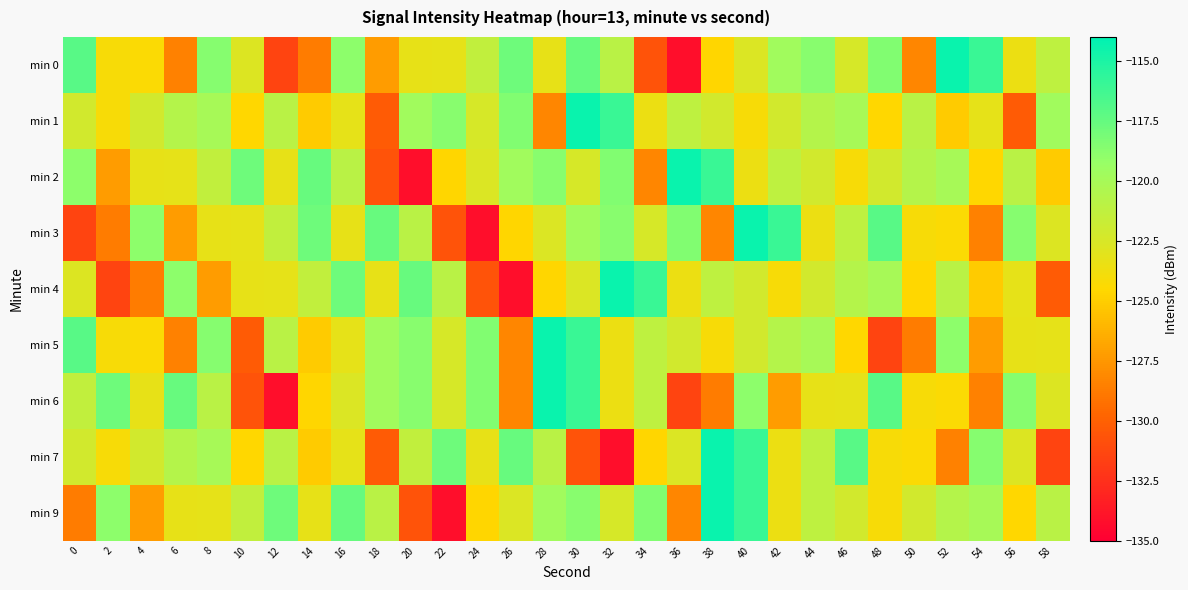

How many categories are shown in the chart?

30